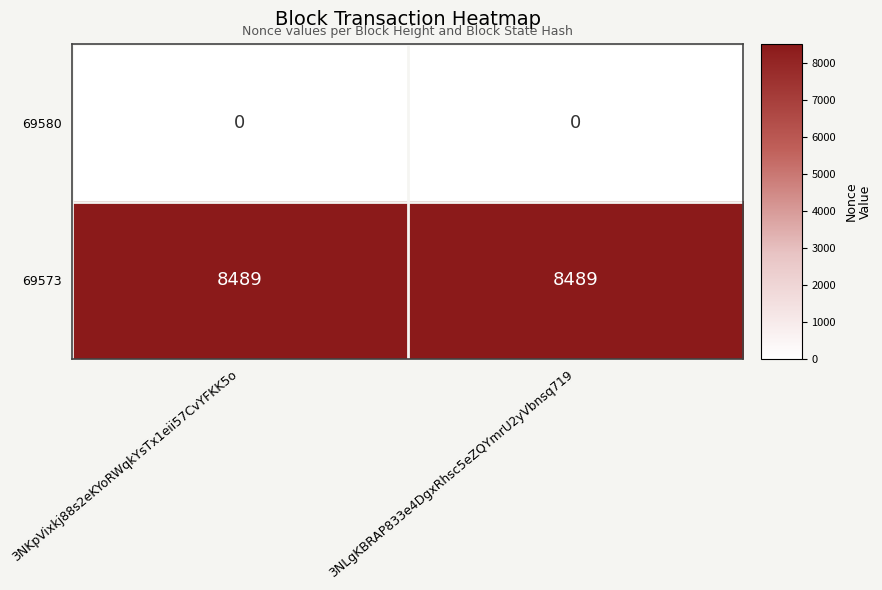

Rank the series by their maximum value, from highest to lowest.

69573, 69580